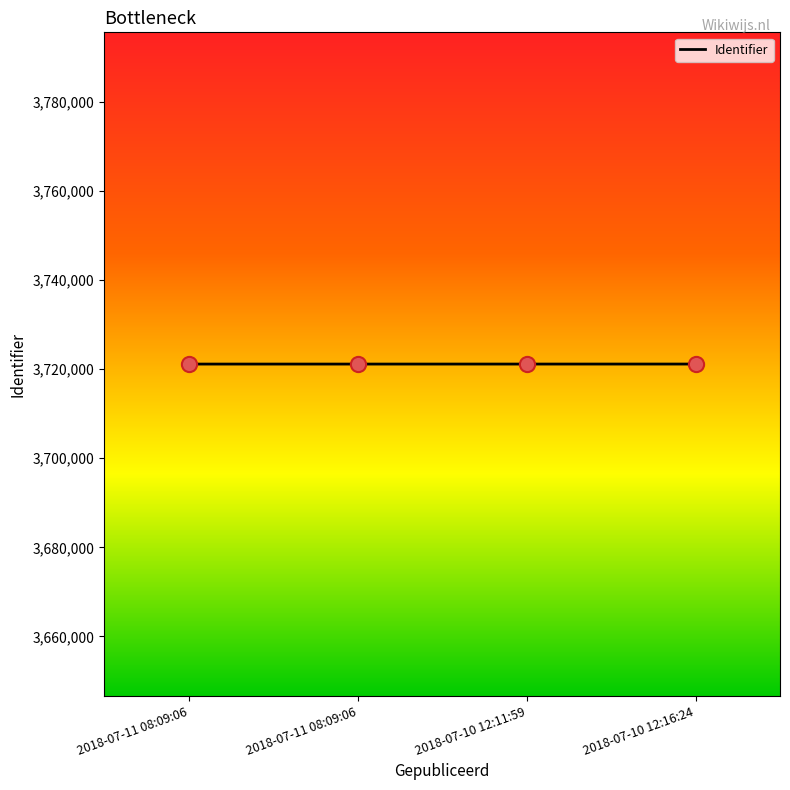

How many lines are shown in the chart?

1